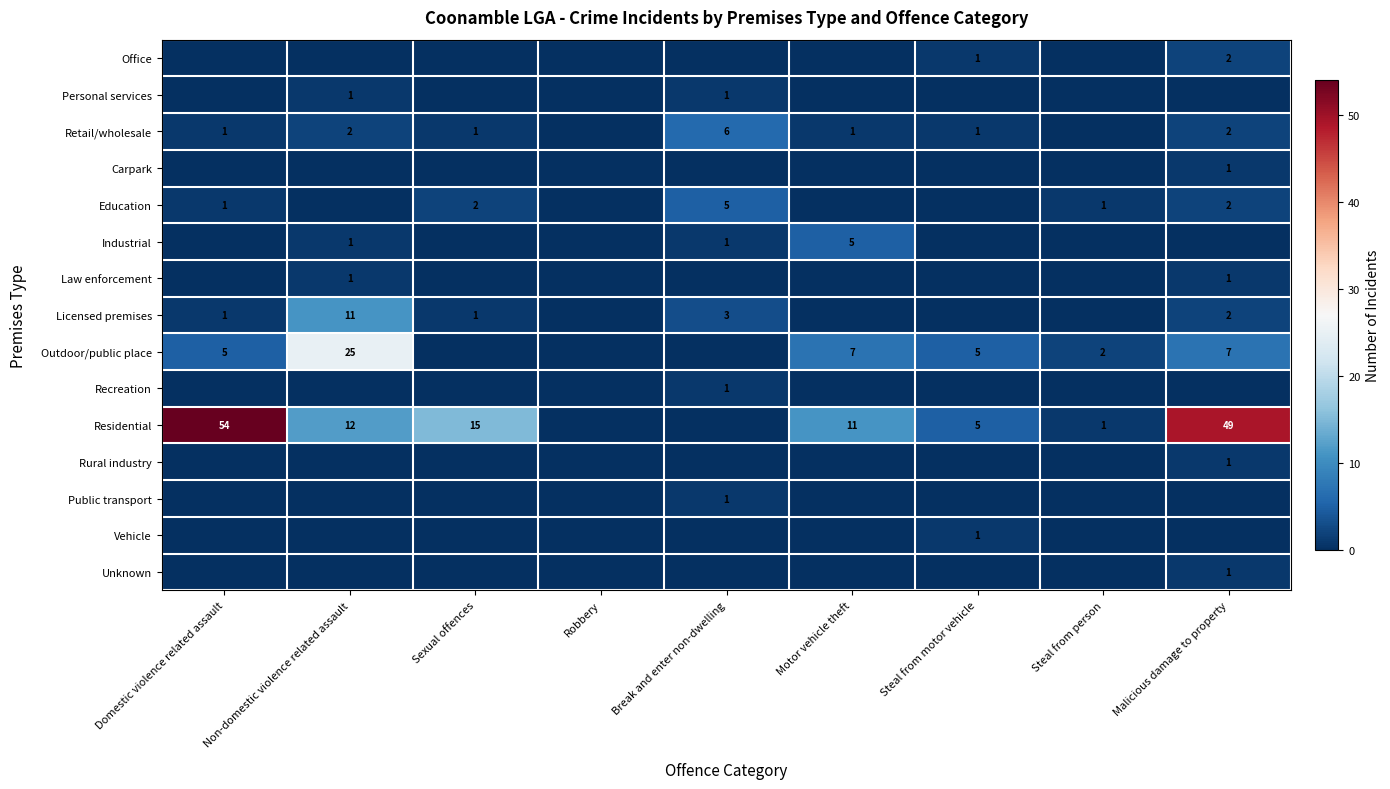

The value of Recreation at Break and enter non-dwelling is 1. True or false?

True